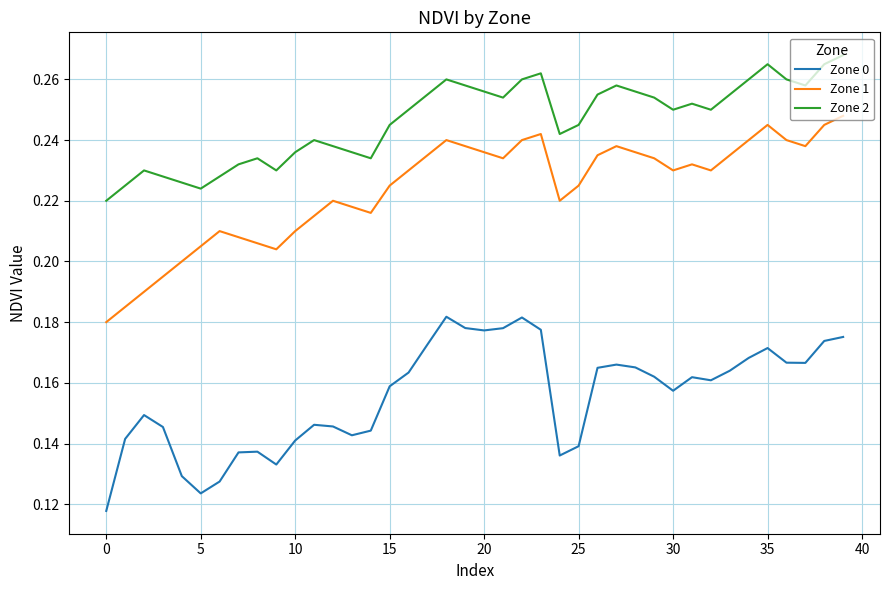

Rank the series by their maximum value, from lowest to highest.

Zone 0, Zone 1, Zone 2